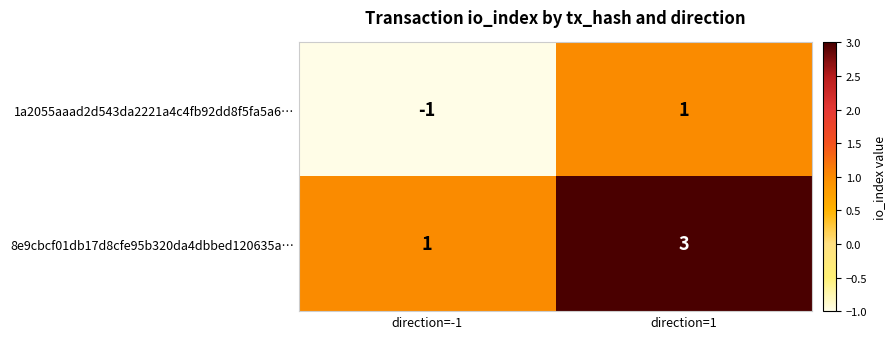

Reading left to right, what are all the values shown in this chart?

1a2055aaad2d543da2221a4c4fb92dd8f5fa5a6…: direction=-1=-1	direction=1=1
8e9cbcf01db17d8cfe95b320da4dbbed120635a…: direction=-1=1	direction=1=3